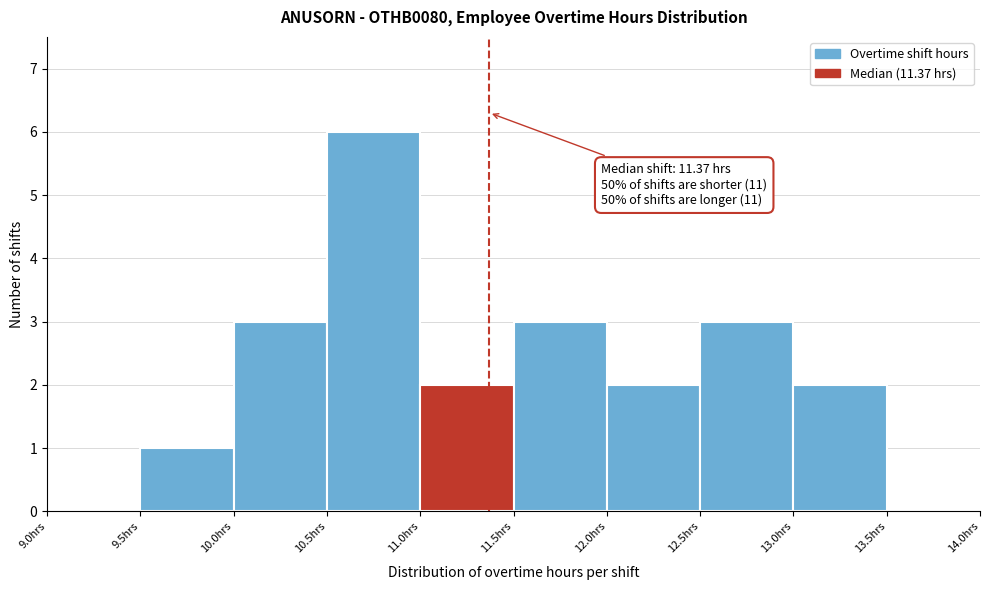

Over which range of the x-axis is the bar tallest?

10.5 to 11.0